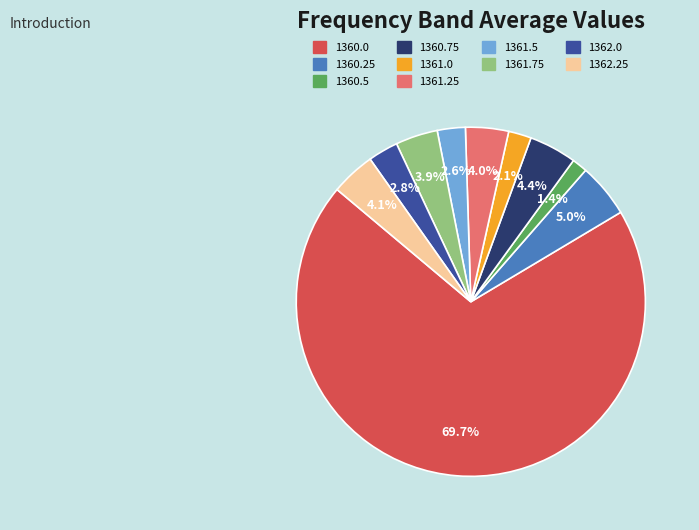

To the nearest percent, what is the difference between the 1361.75 and 1360.5 slice percentages?

2%